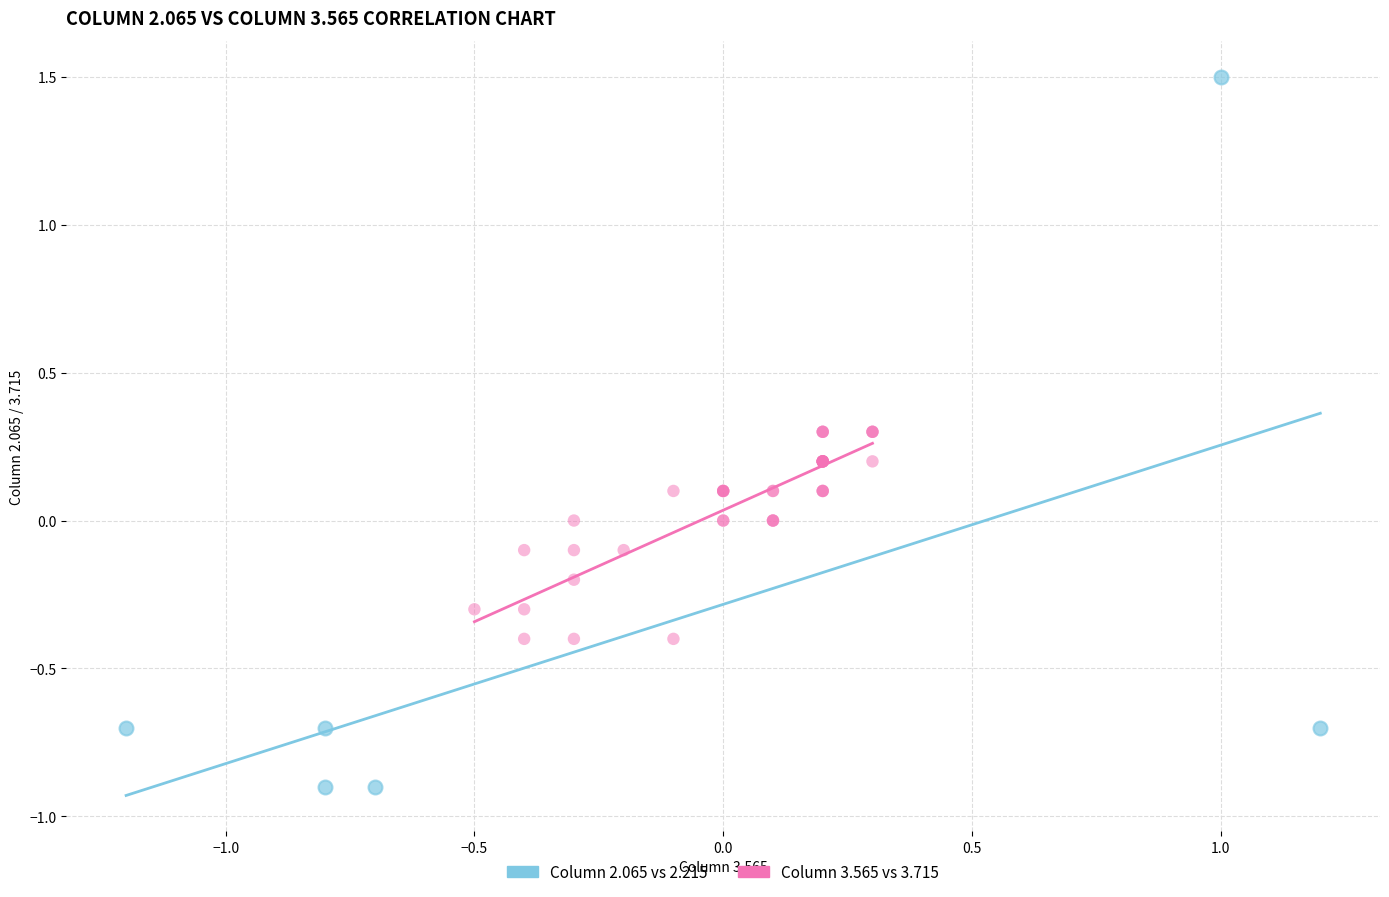

Which series has the widest spread of Y values?

Column 2.065 vs 2.215